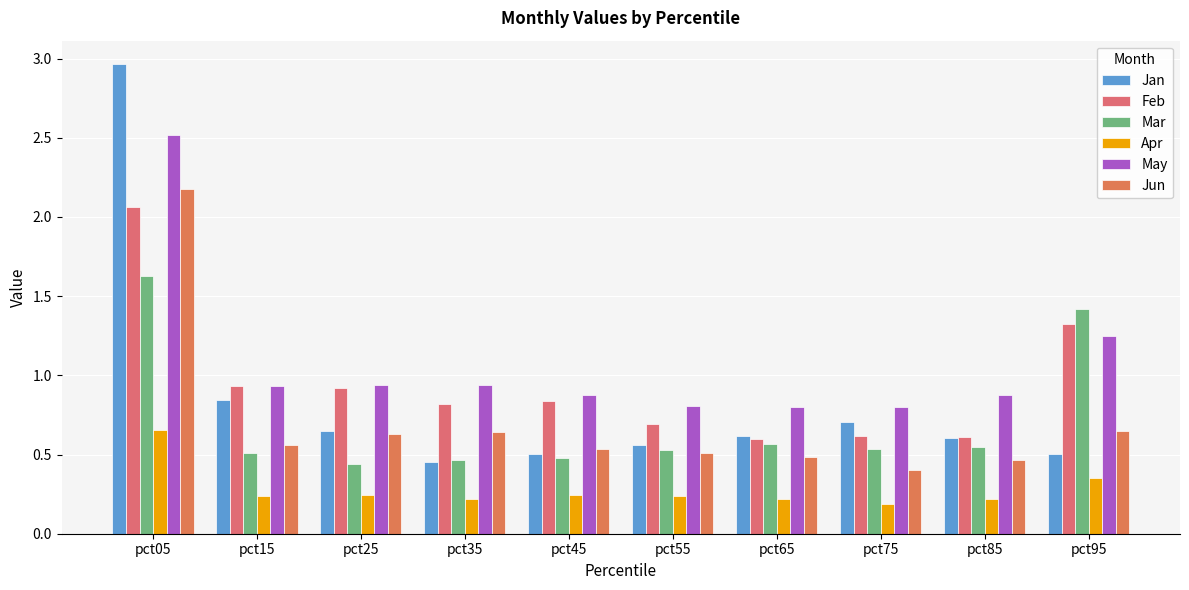

How many categories are shown in the chart?

10